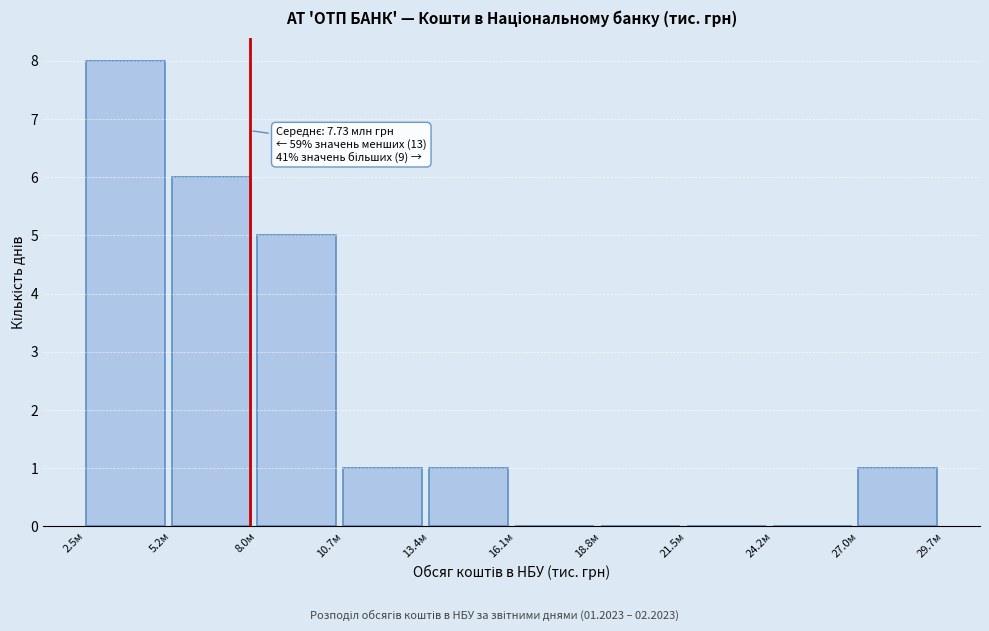

Reading left to right, list all the values displayed in this chart.

2.5м=8	5.2м=6	8.0м=5	10.7м=1	13.4м=1	16.1м=0	18.8м=0	21.5м=0	24.2м=0	27.0м=1